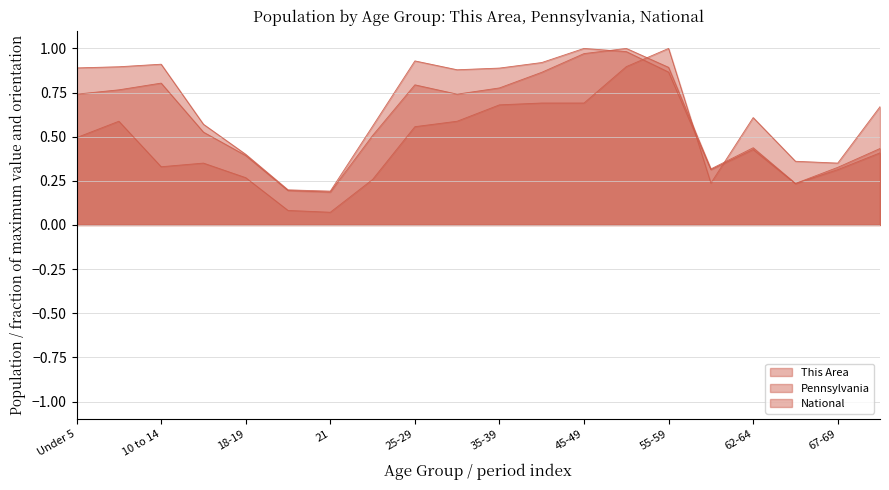

Which series changed the most between 10 to 14 and 70-74?

National